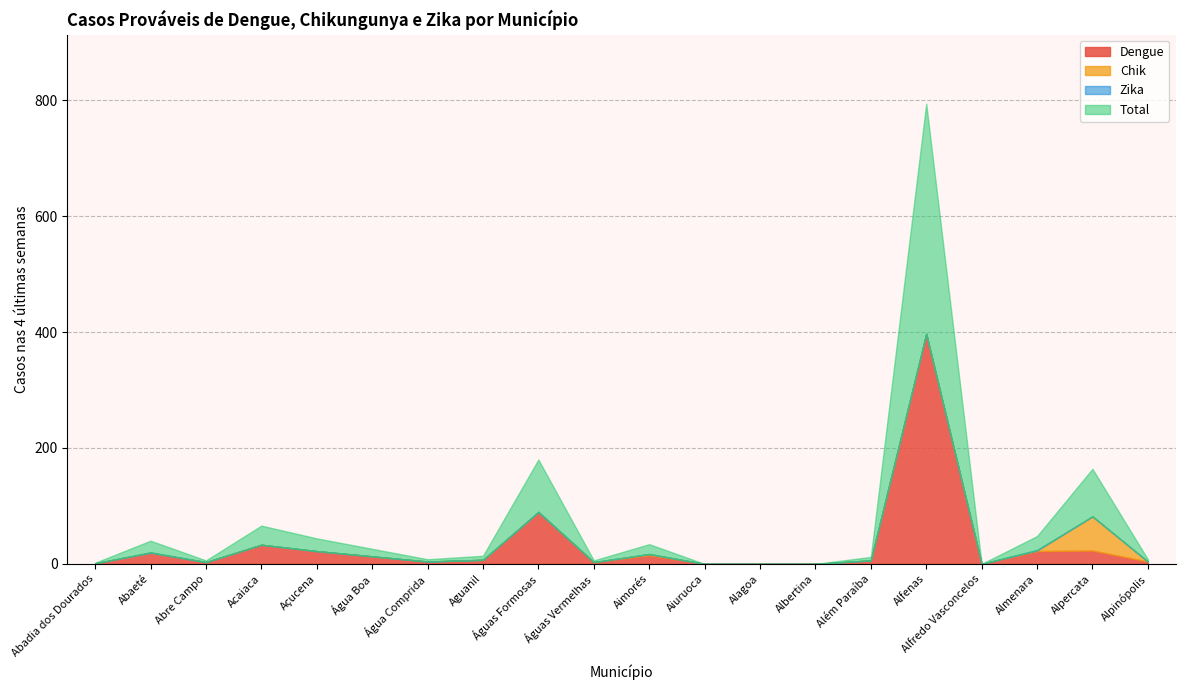

The value of Dengue at Alpercata is 23. True or false?

True